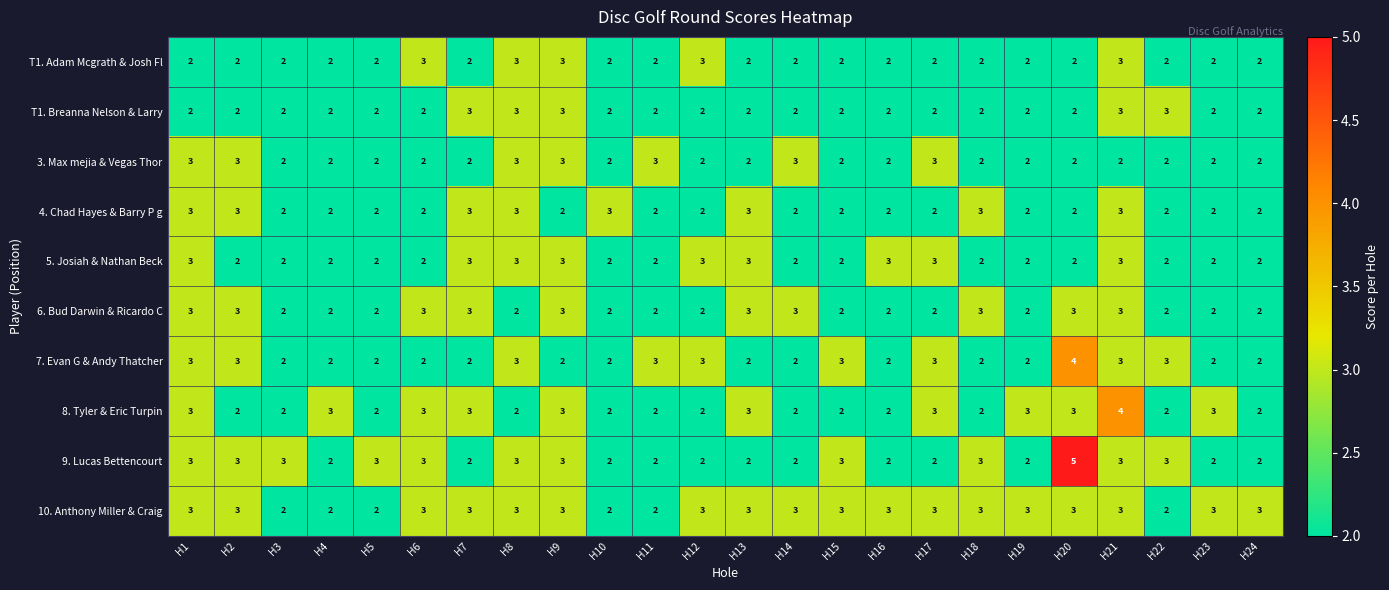

How many 6. Bud Darwin & Ricardo C values are between 2 and 3?

24